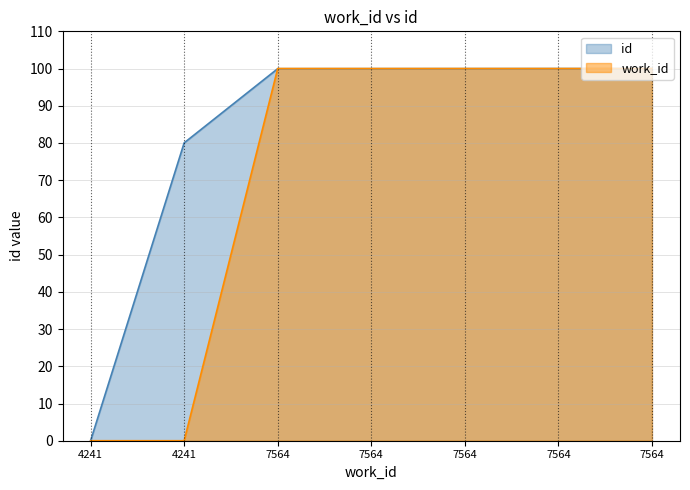

How many values in the work_id series are below 100?

2